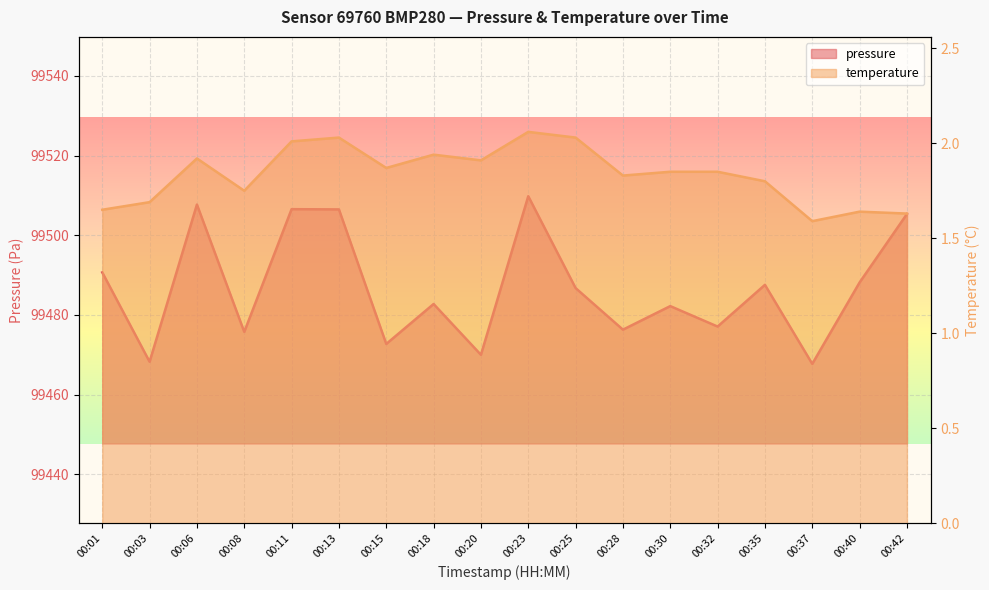

Reading right to left, transcribe all the data shown in this chart.

pressure: 99505.3	99488.2	99467.7	99487.6	99477.1	99482.2	99476.3	99486.8	99509.8	99470.0	99482.8	99472.7	99506.5	99506.6	99475.8	99507.7	99468.2	99490.7
temperature: 1.6	1.6	1.6	1.8	1.9	1.9	1.8	2.0	2.1	1.9	1.9	1.9	2.0	2.0	1.8	1.9	1.7	1.6